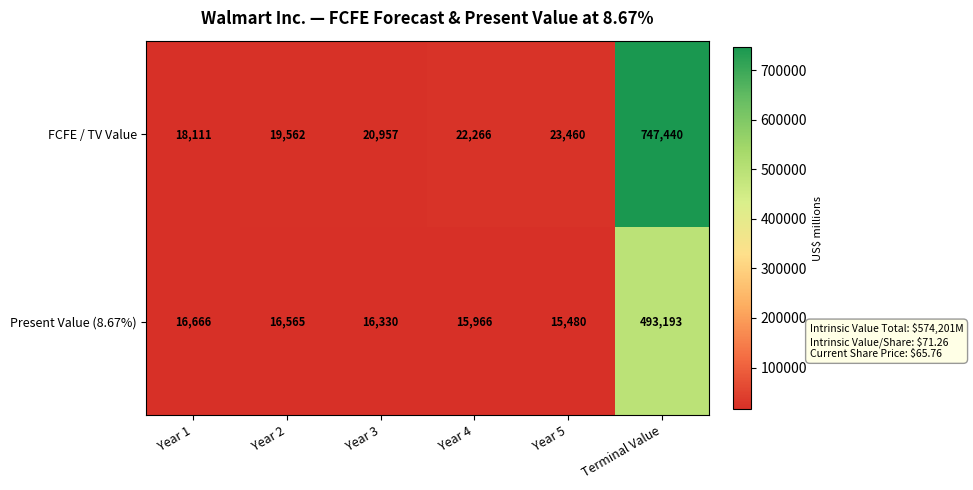

What is the sum of the FCFE / TV Value values at Year 5 and Year 2?

43022